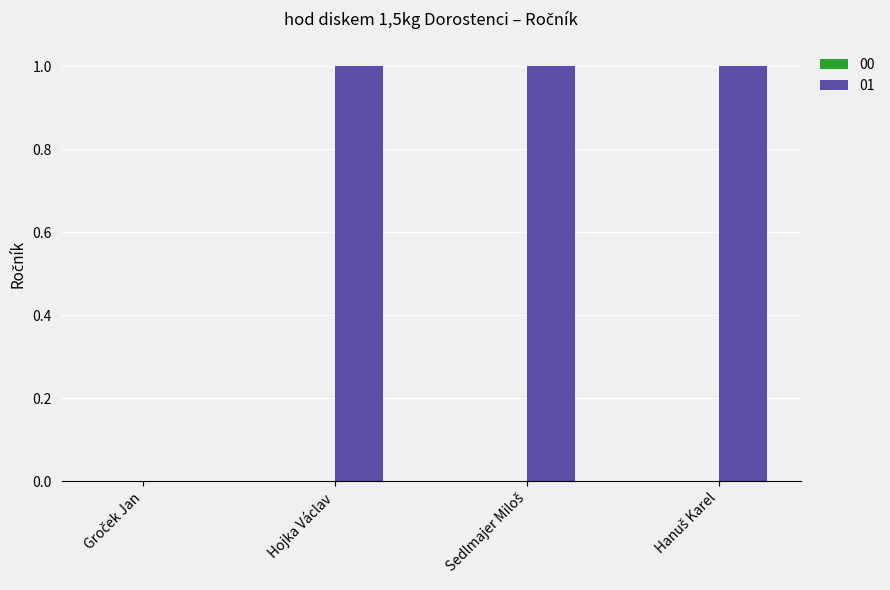

Is it true that the value at Hojka Václav is 1?

True